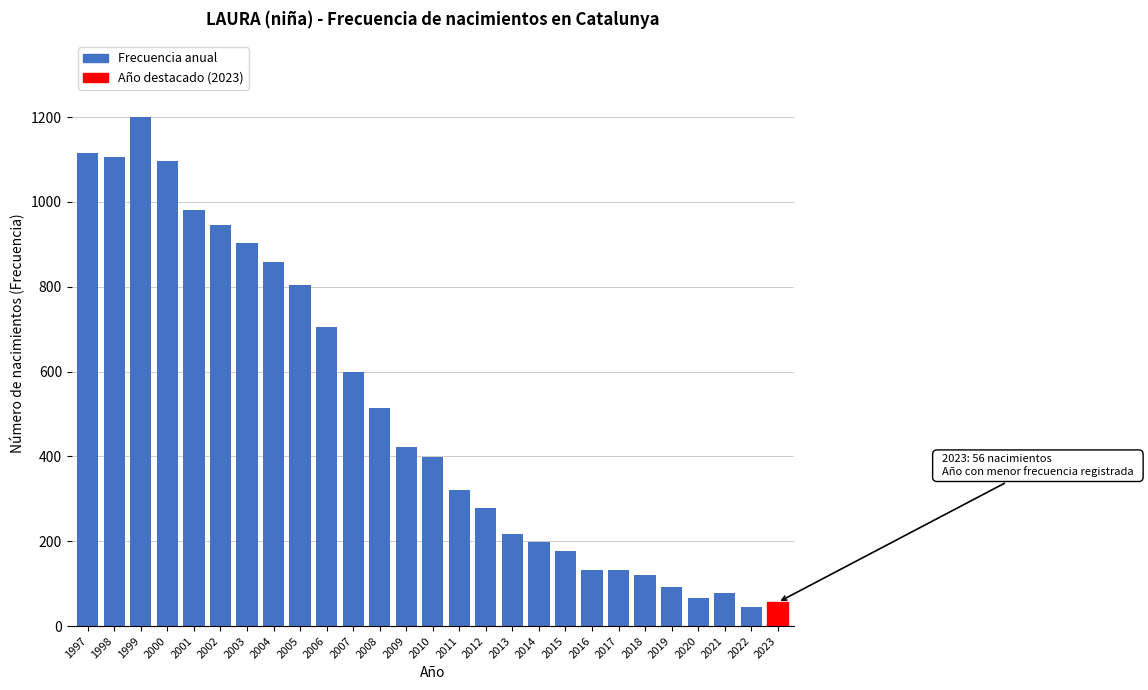

The chart shows a value of 982 at 2001. True or false?

True